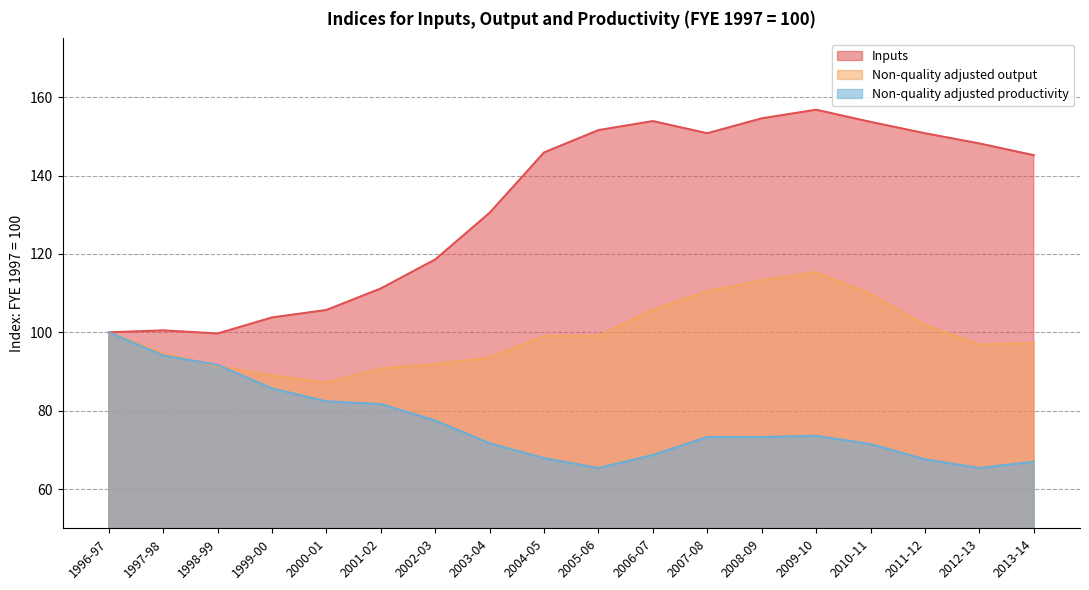

What is the sum of the Non-quality adjusted output values at 2000-01 and 2013-14?

184.5